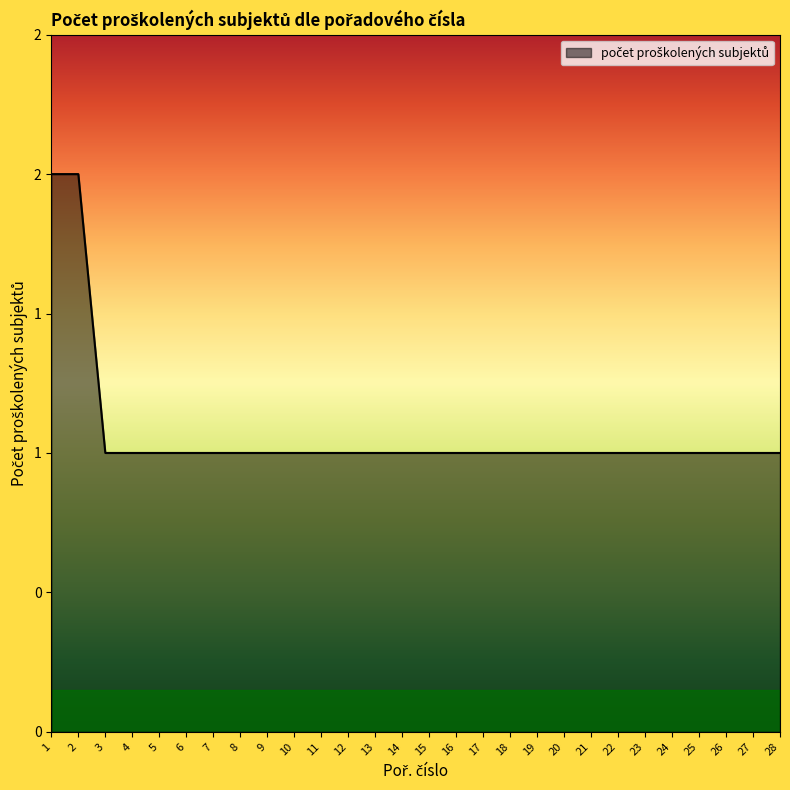

Is this an area chart (filled region under the line)?

Yes